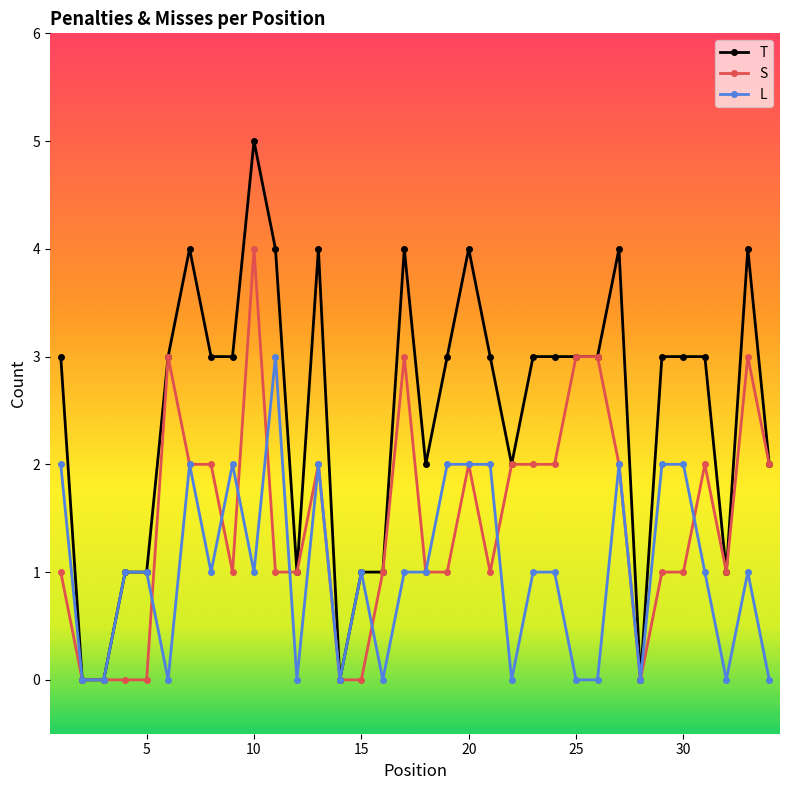

Rank the series by their maximum value, from lowest to highest.

L, S, T